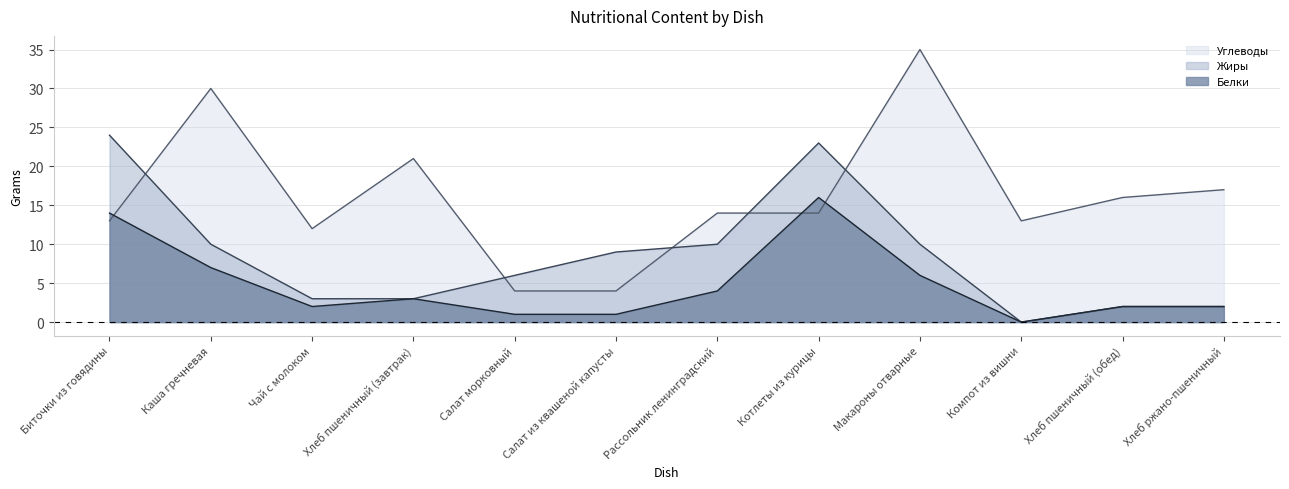

How many series are shown in this chart?

3